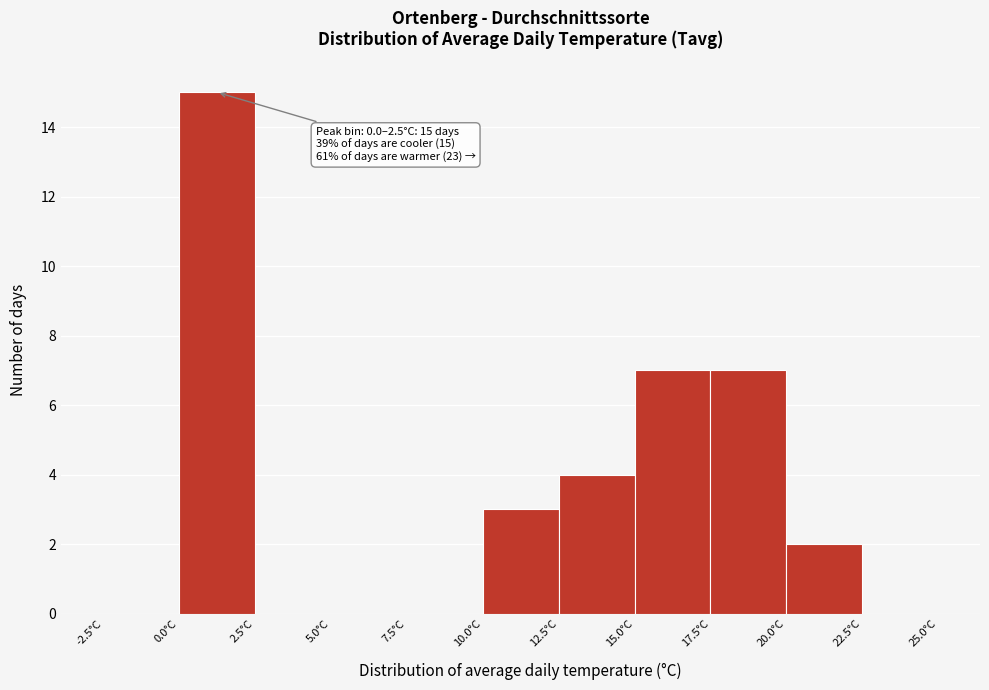

Which range on the x-axis has the tallest bar?

0.0 to 2.5